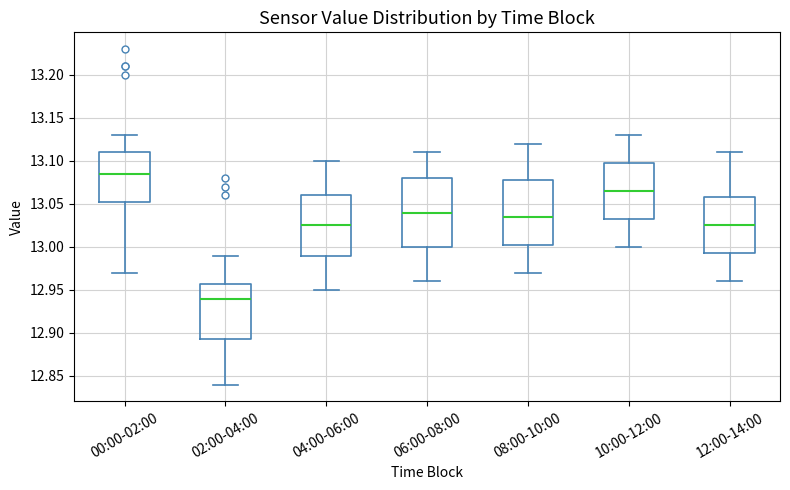

Reading left to right, read every box against the y-axis: the position of its median line, the range the box covers, and the ends of its whiskers. The values are not printed on the chart, so give them approximately, as read against the axis.

00:00-02:00: median 13.085, box 13.055 to 13.110, whiskers 12.970 to 13.130
02:00-04:00: median 12.940, box 12.895 to 12.960, whiskers 12.840 to 12.990
04:00-06:00: median 13.025, box 12.990 to 13.060, whiskers 12.950 to 13.100
06:00-08:00: median 13.040, box 13.000 to 13.080, whiskers 12.960 to 13.110
08:00-10:00: median 13.035, box 13.005 to 13.080, whiskers 12.970 to 13.120
10:00-12:00: median 13.065, box 13.035 to 13.100, whiskers 13.000 to 13.130
12:00-14:00: median 13.025, box 12.995 to 13.060, whiskers 12.960 to 13.110